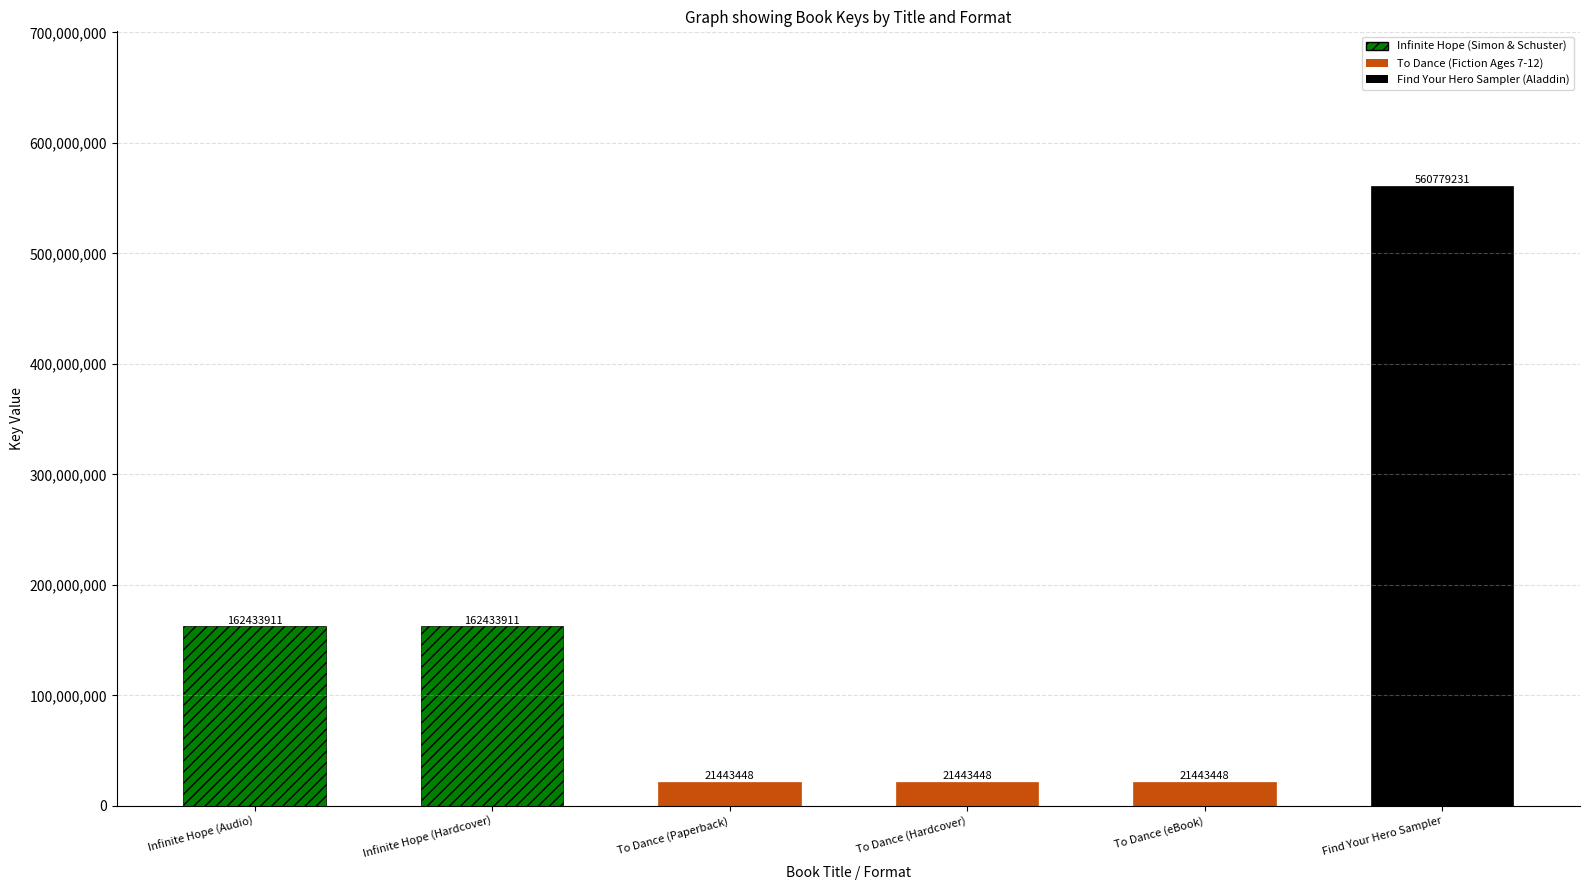

List the labels in order of value, largest first.

Find Your Hero Sampler, Infinite Hope (Audio), Infinite Hope (Hardcover), To Dance (Paperback), To Dance (Hardcover), To Dance (eBook)